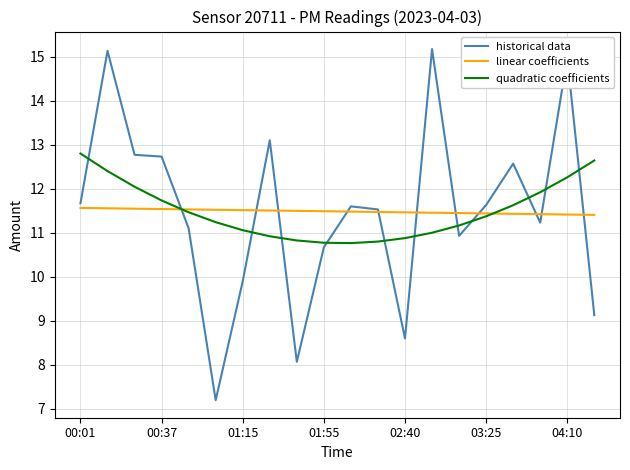

List the series in order of their peak value, highest first.

historical data, quadratic coefficients, linear coefficients